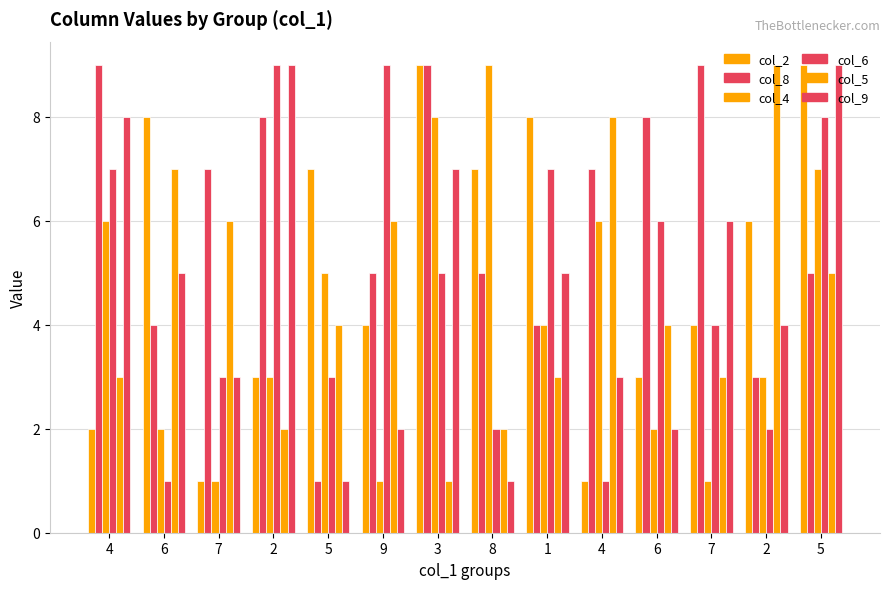

Which series changed the most between 2 and 3?

col_2